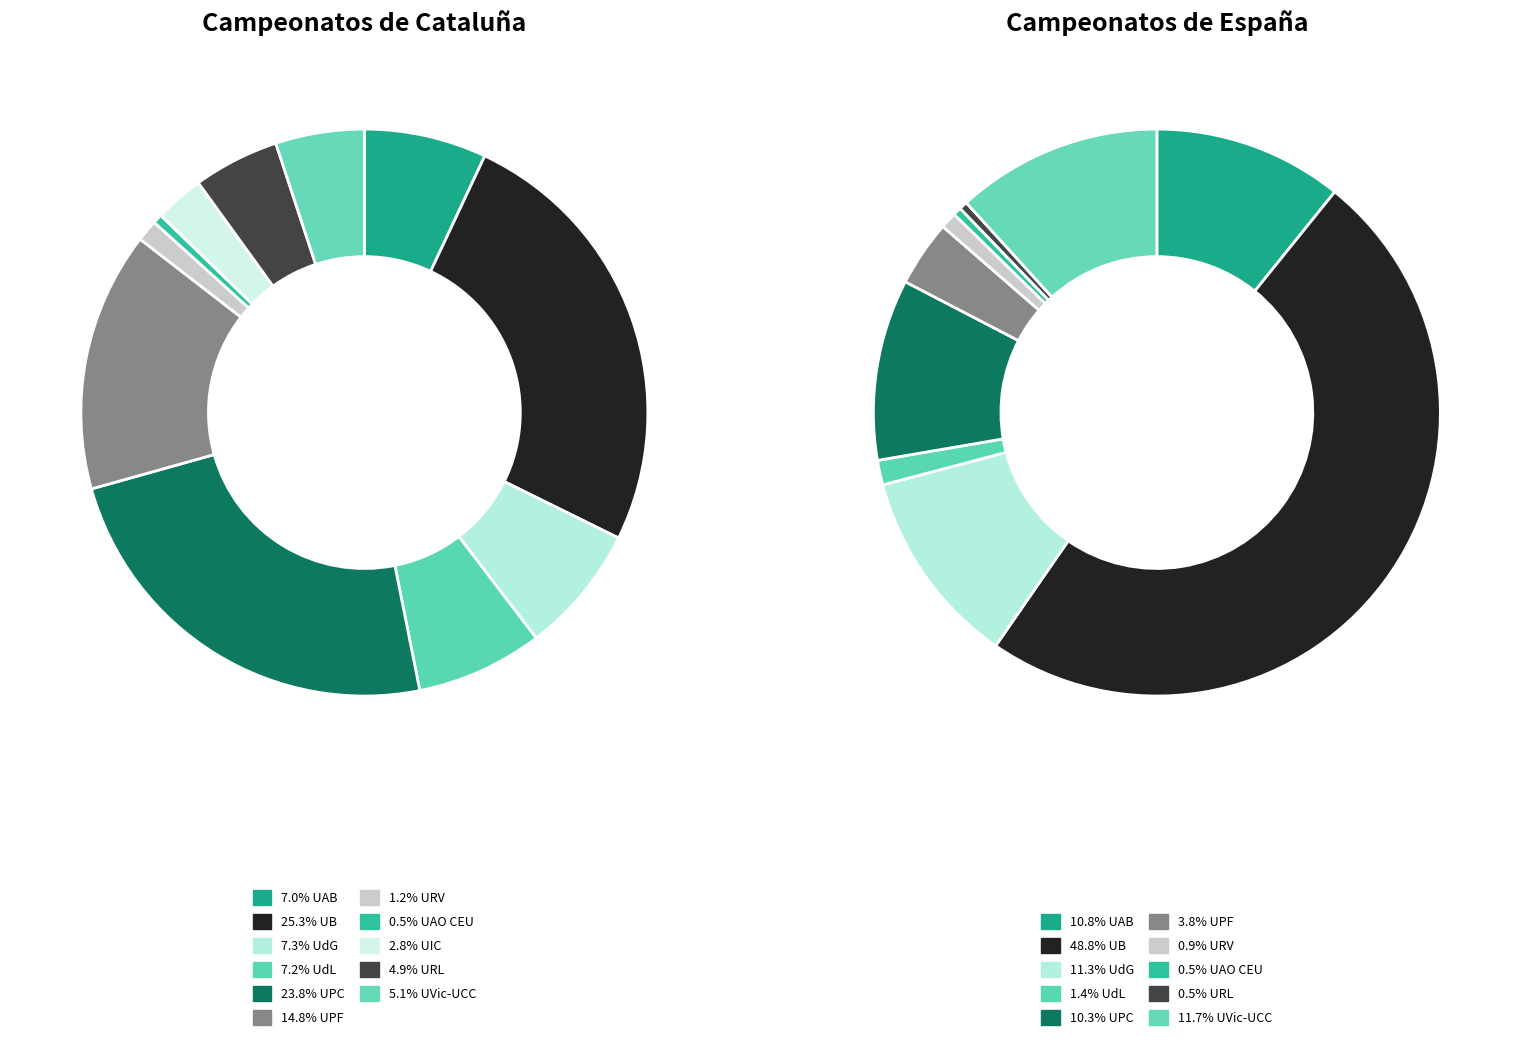

To the nearest percent, what is the combined percentage of Universitat de Vic - UCC and Universitat de Barcelona?

30%